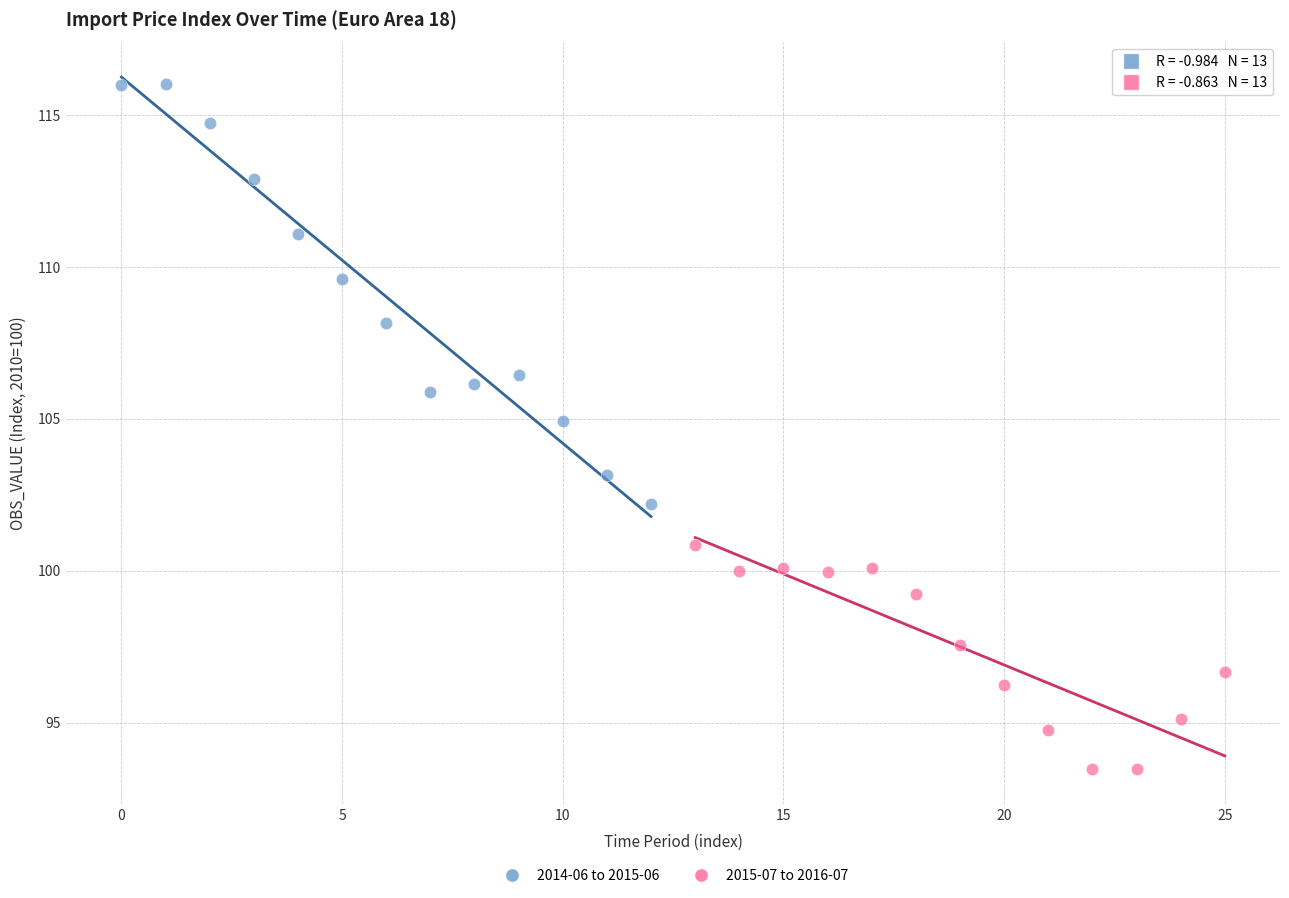

What are all the series names shown in the legend?

2014-06 to 2015-06, 2015-07 to 2016-07